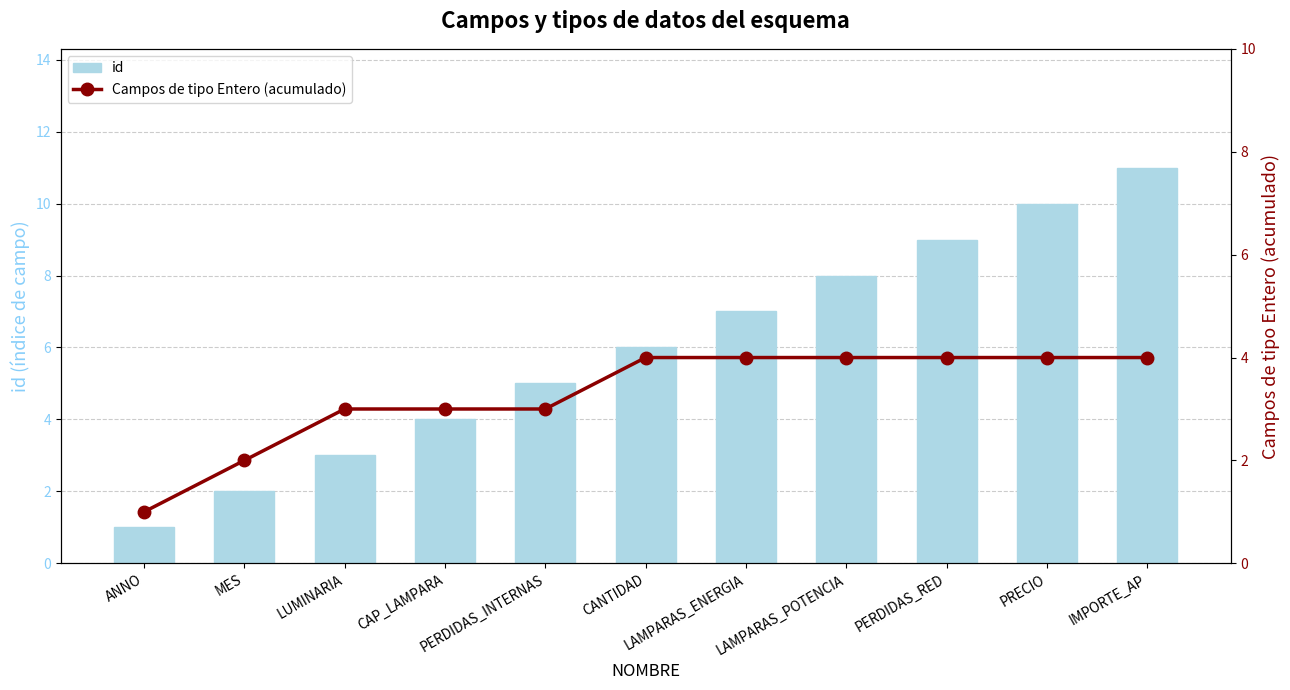

Which category has the highest value across all series?

IMPORTE_AP